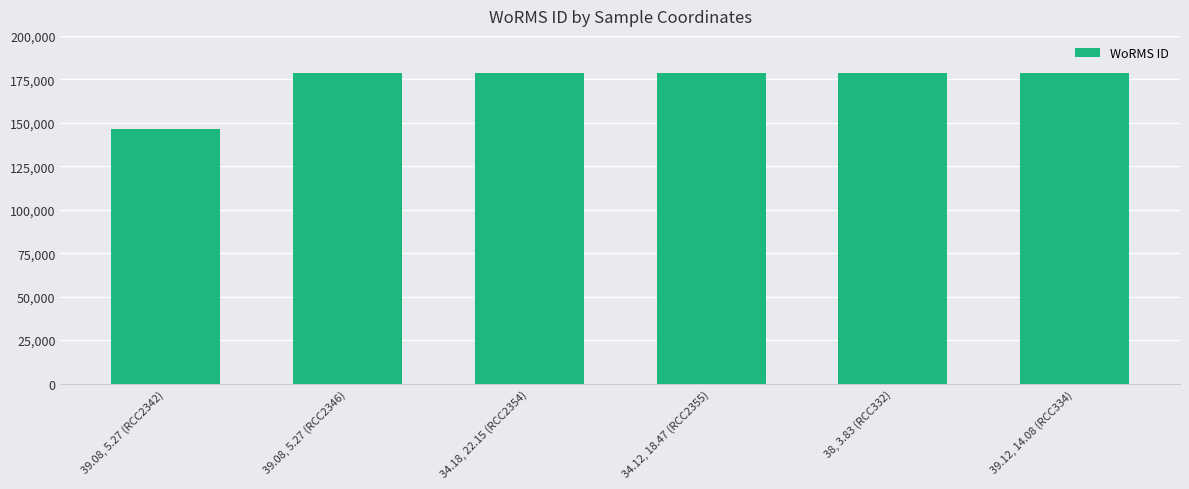

Reading left to right, extract all data points from this chart.

39.08, 5.27 (RCC2342)=146232	39.08, 5.27 (RCC2346)=178599	34.18, 22.15 (RCC2354)=178599	34.12, 18.47 (RCC2355)=178599	38, 3.83 (RCC332)=178599	39.12, 14.08 (RCC334)=178599